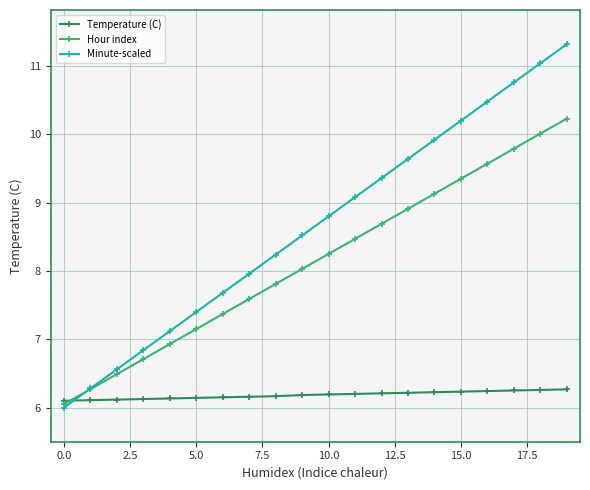

How many series are shown in this chart?

3